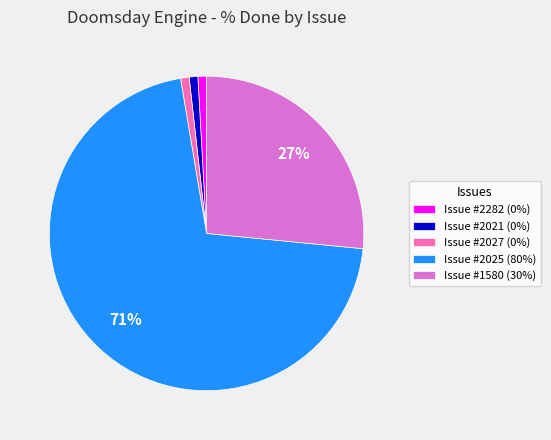

Does Issue #2027 (0%) account for over 50% of the chart?

No